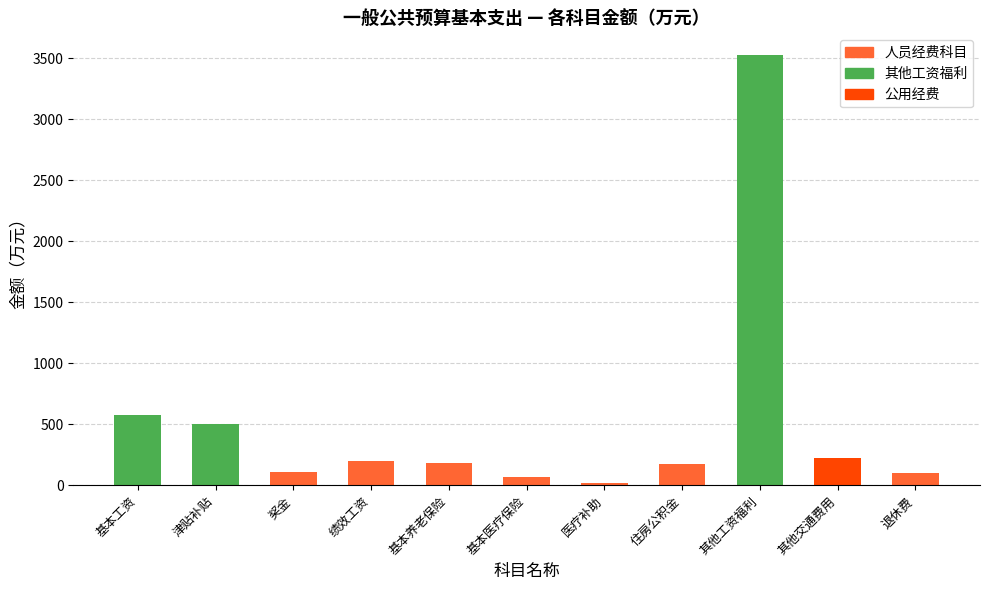

What is the value of the 9th bar from the left?

3529.8